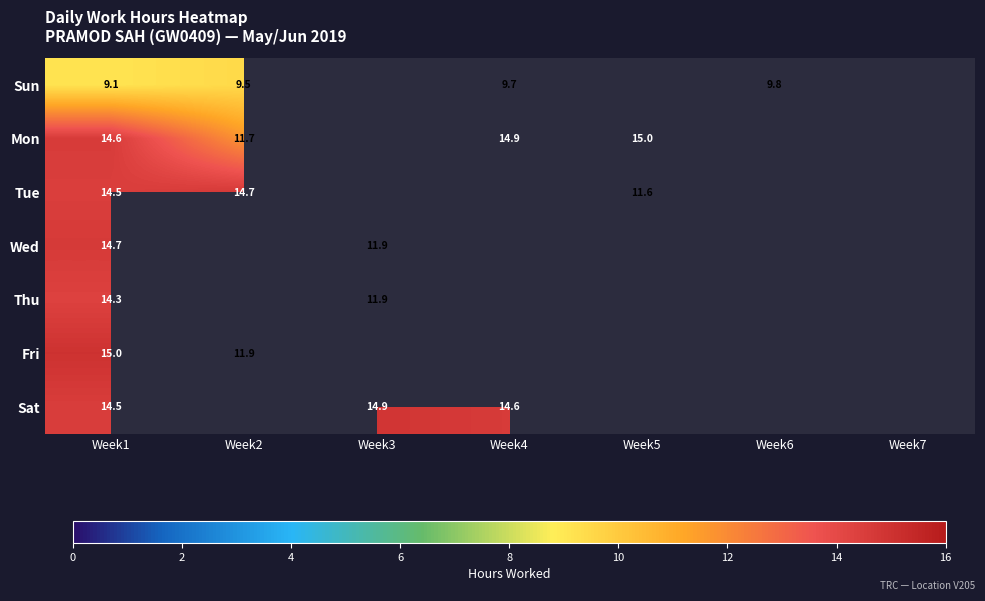

Is it true that Sun equals 2.7 at Week4?

False